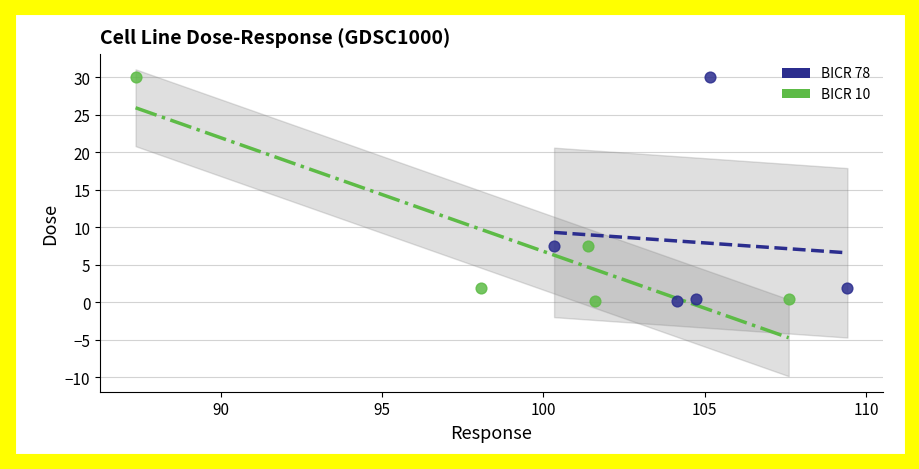

What are all the series names shown in the legend?

BICR 78, BICR 10